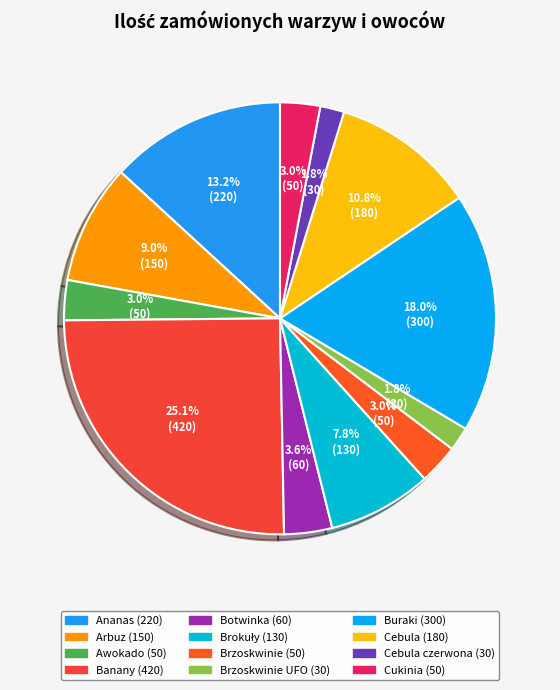

Is there a majority slice in this chart?

No